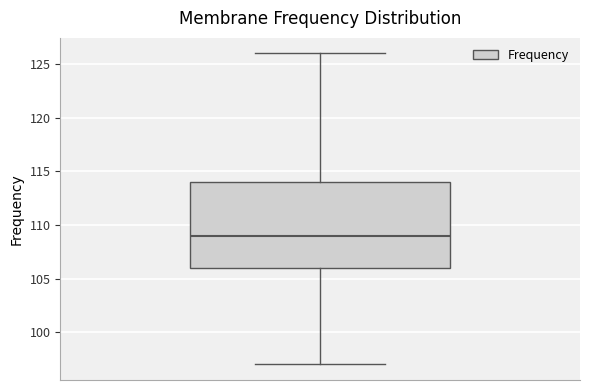

Where is the upper edge of the box on the y-axis? The values are not printed on the chart, so give them approximately, as read against the axis.

114